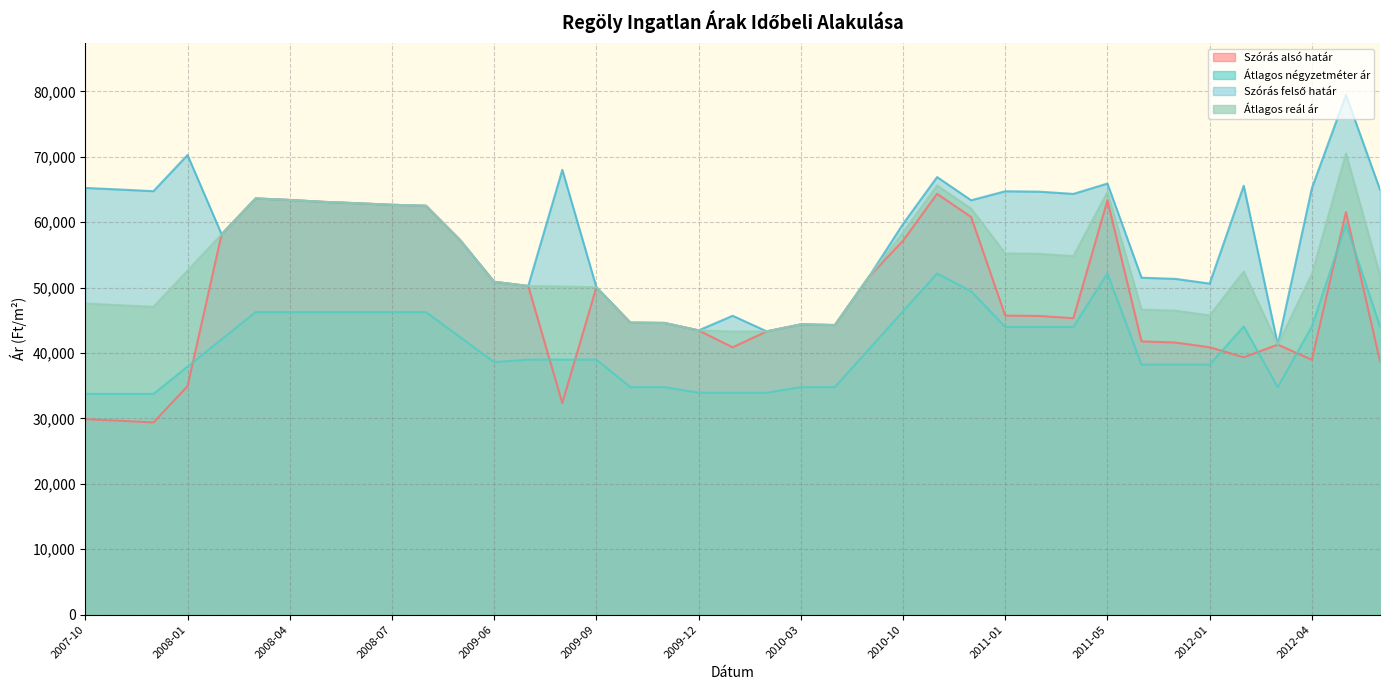

Which series has the largest total across all categories?

Szórás felső határ